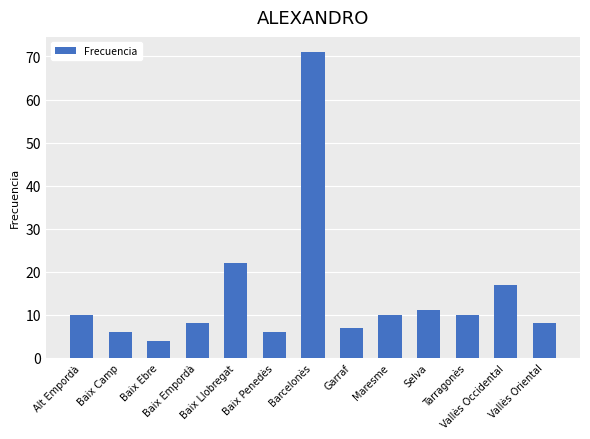

What is the value of the 4th bar from the left?

8